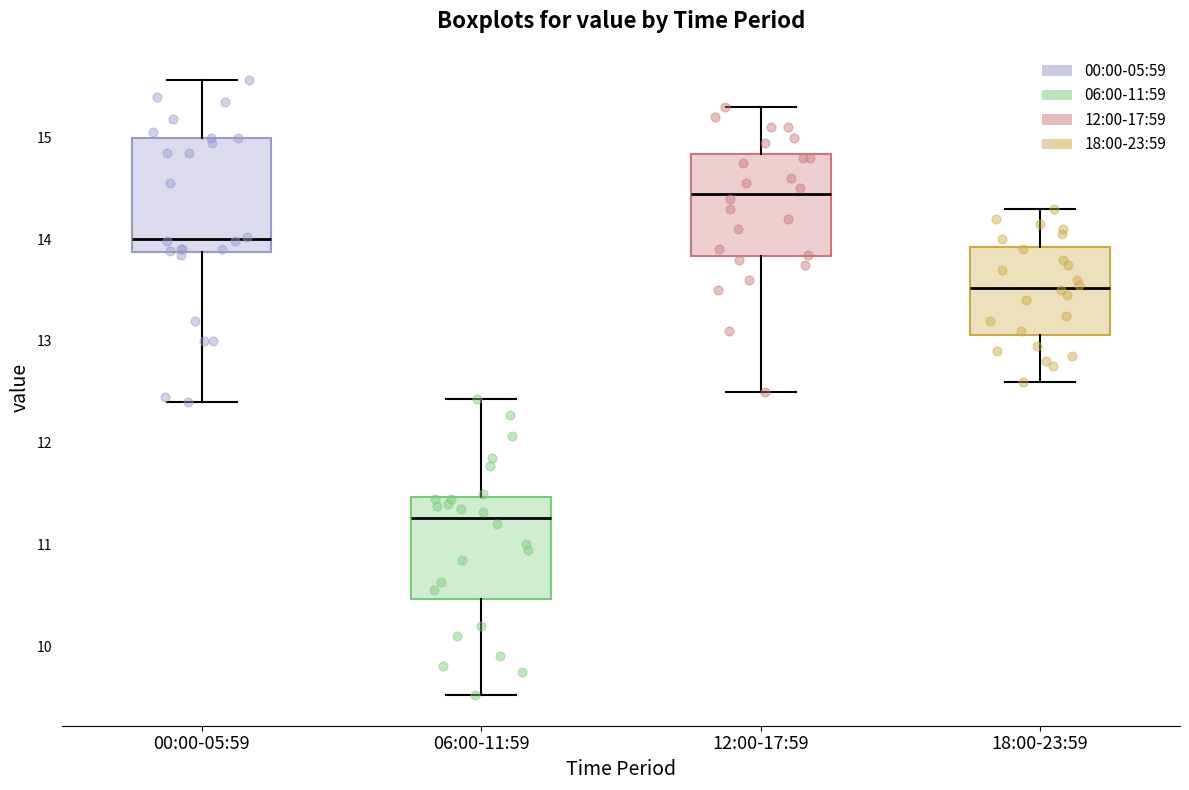

Where is the lower edge of the box for 12:00-17:59 on the y-axis? The values are not printed on the chart, so give them approximately, as read against the axis.

13.8